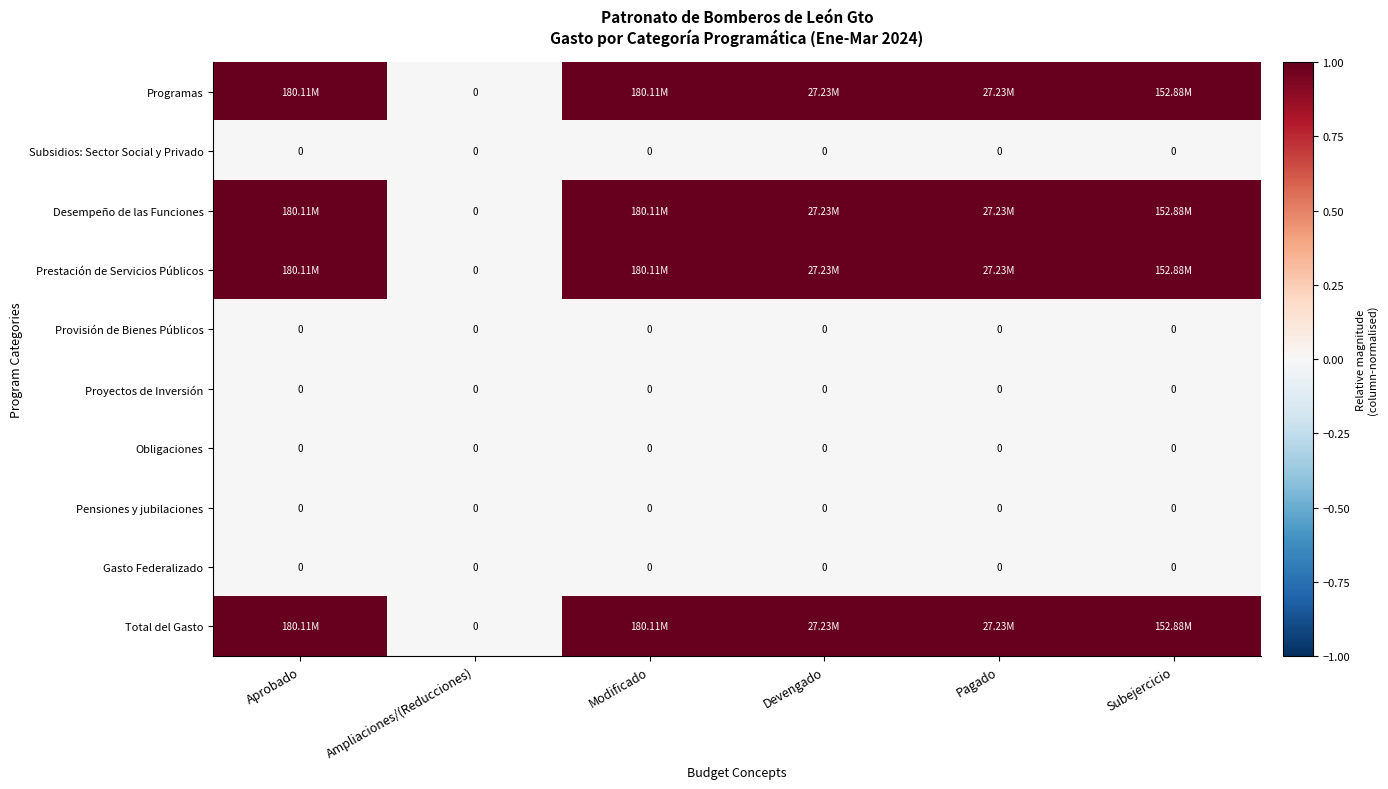

How many positive values does the Programas series have?

5